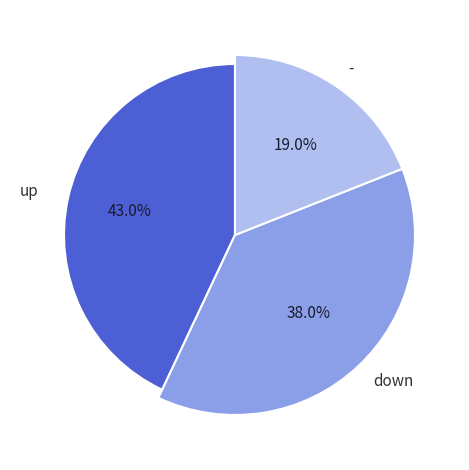

What percentage is the up slice, to the nearest percent?

43%